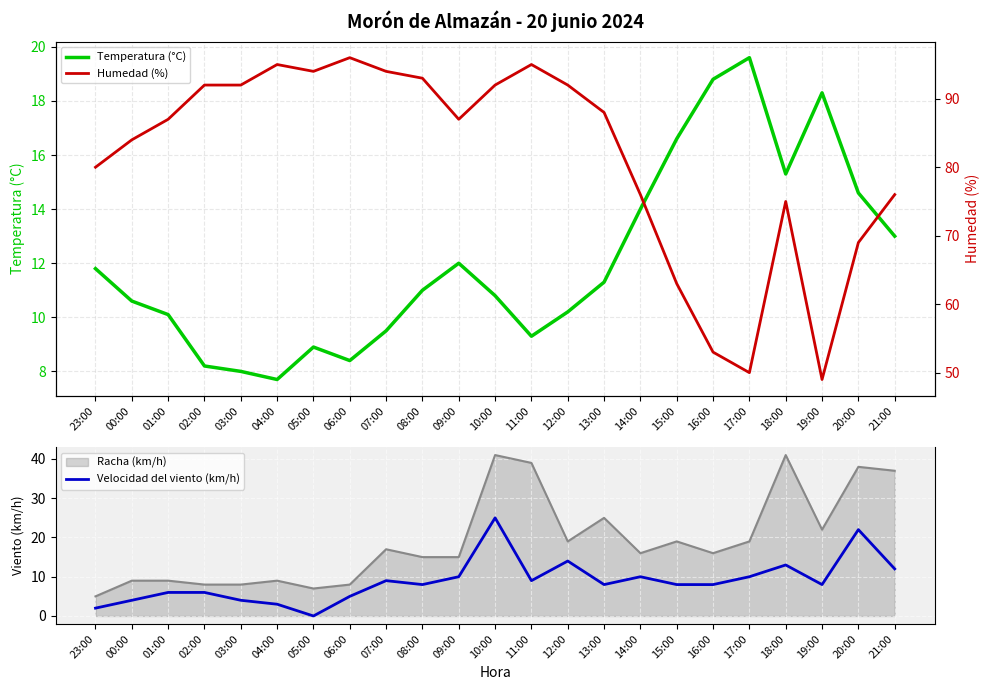

What is the label of the 21st point from the right?

01:00